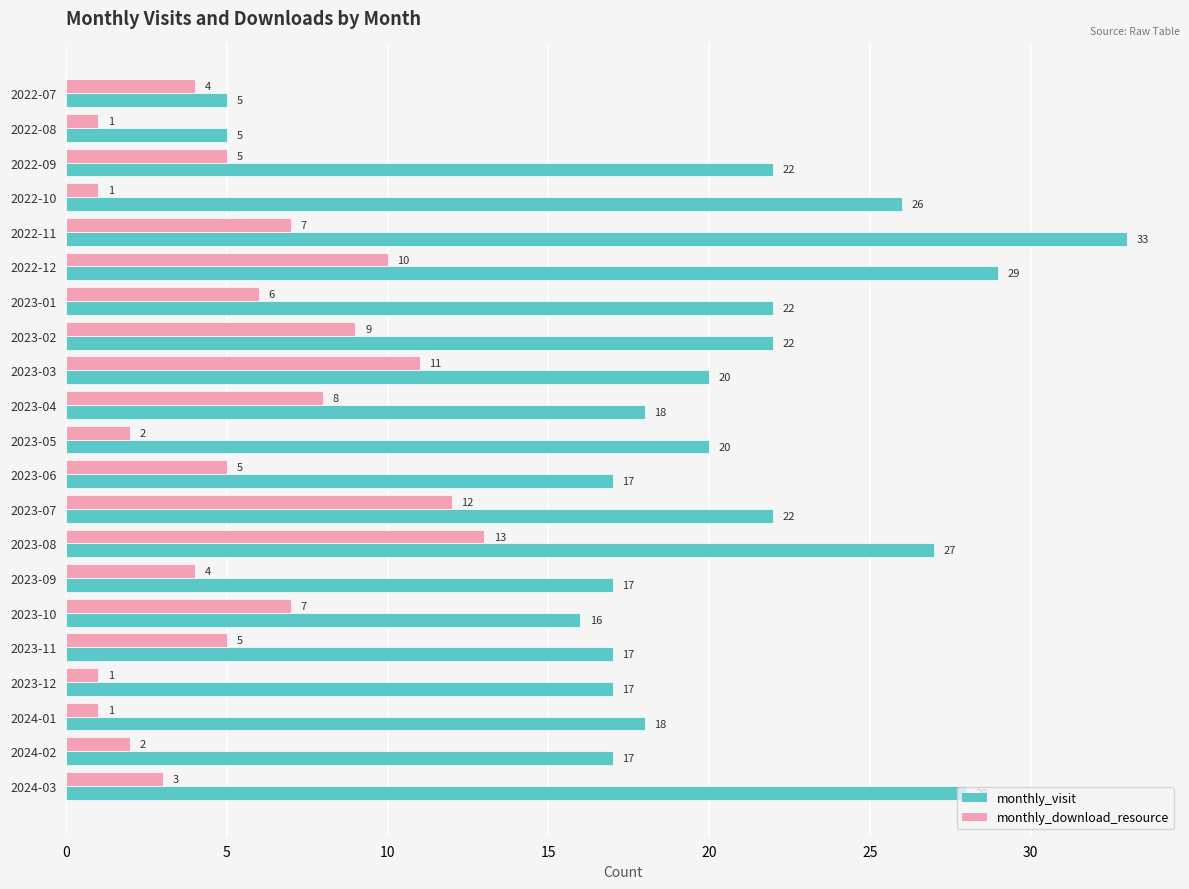

What is the average value of the monthly_visit series?

20